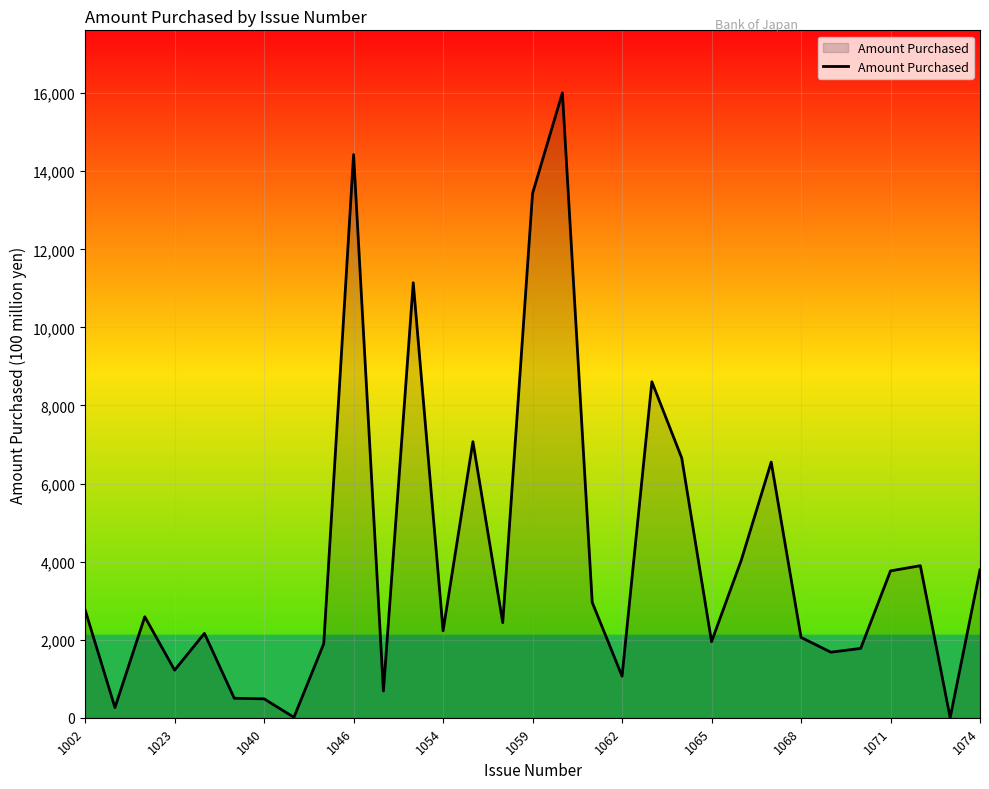

What is the difference between the maximum and minimum values?

16009